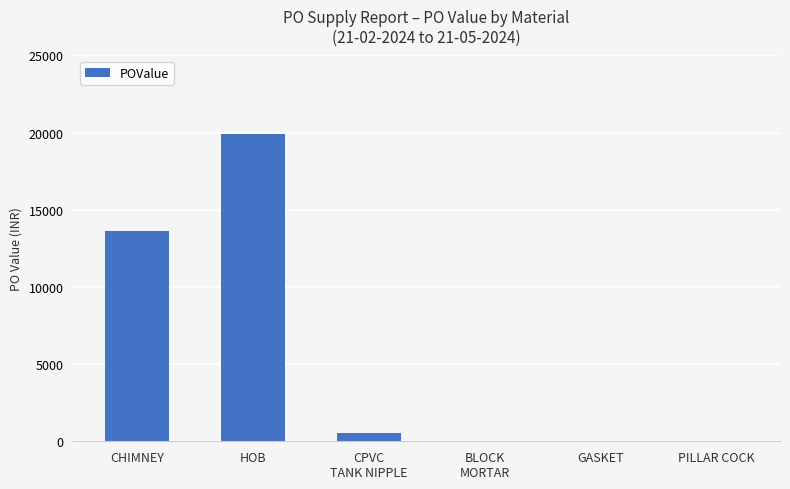

What is the change in value from CHIMNEY to PILLAR COCK?

-13600